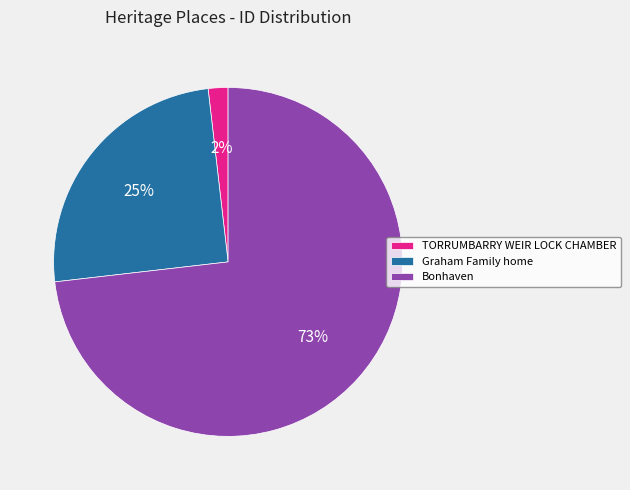

Which slice is the smallest?

TORRUMBARRY WEIR LOCK CHAMBER